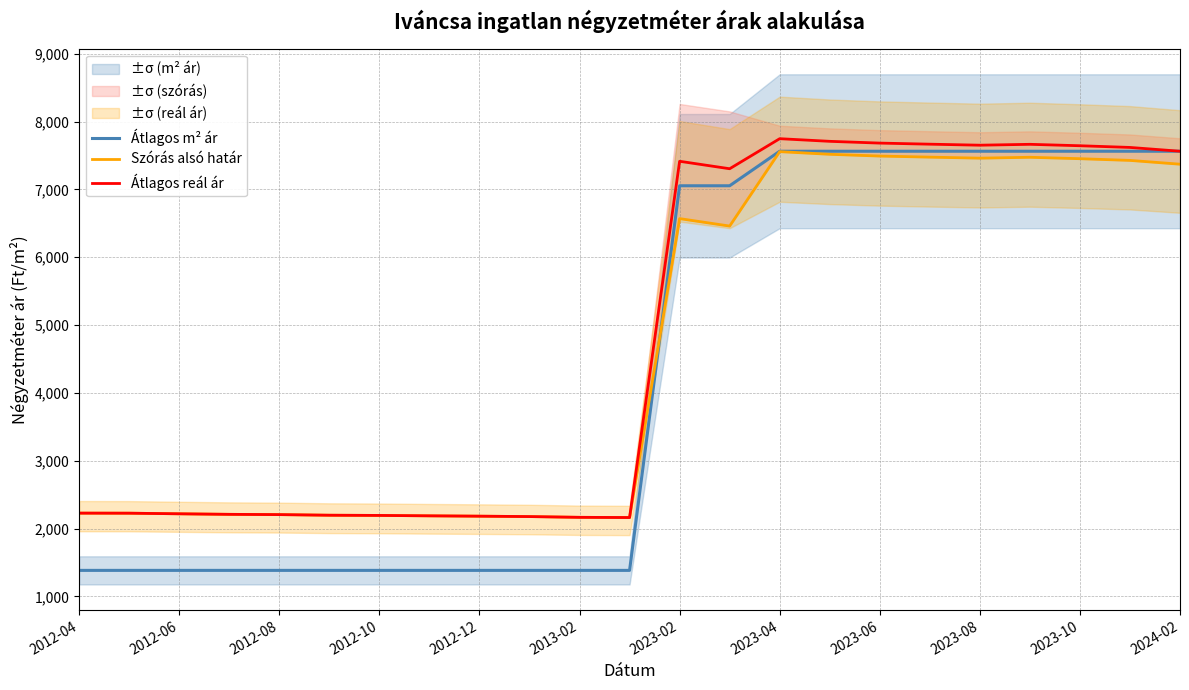

List the series in order of their overall mean, highest first.

Átlagos reál ár, Szórás alsó határ, Átlagos m² ár